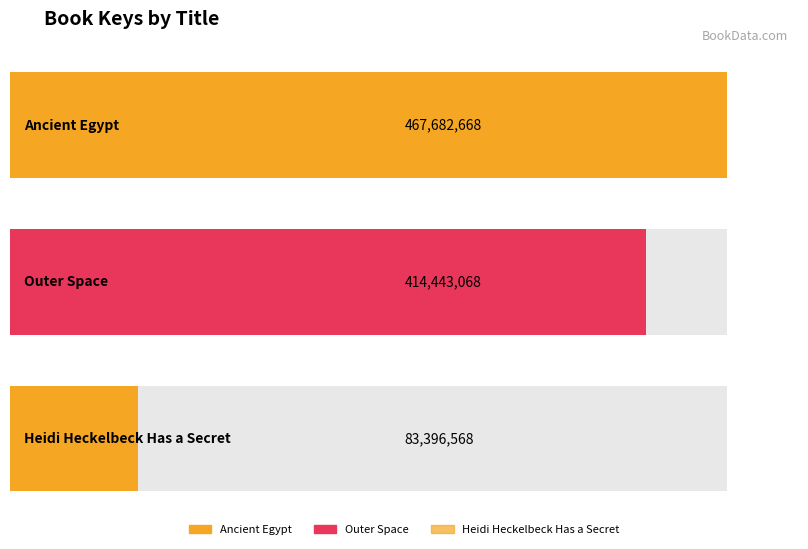

What is the smallest value displayed?

83396568